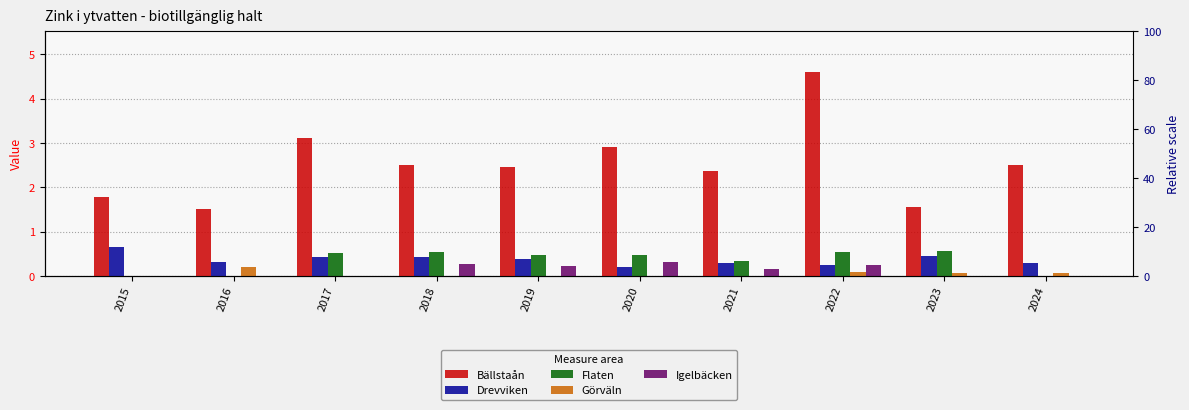

The value of Görväln at 2016 is 0.2. True or false?

True